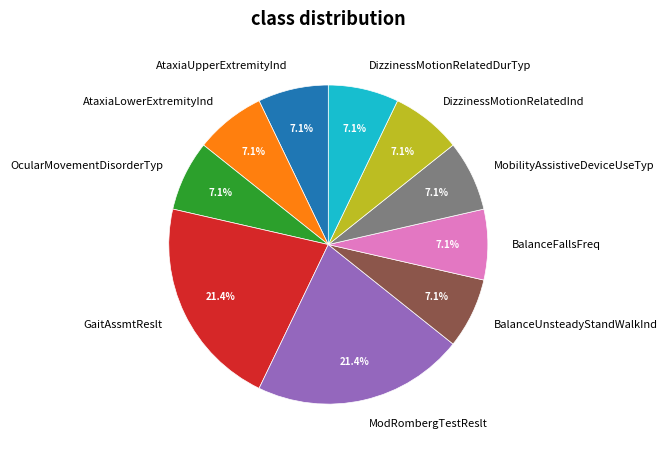

To the nearest percent, what is the combined percentage of GaitAssmtReslt and DizzinessMotionRelatedDurTyp?

29%